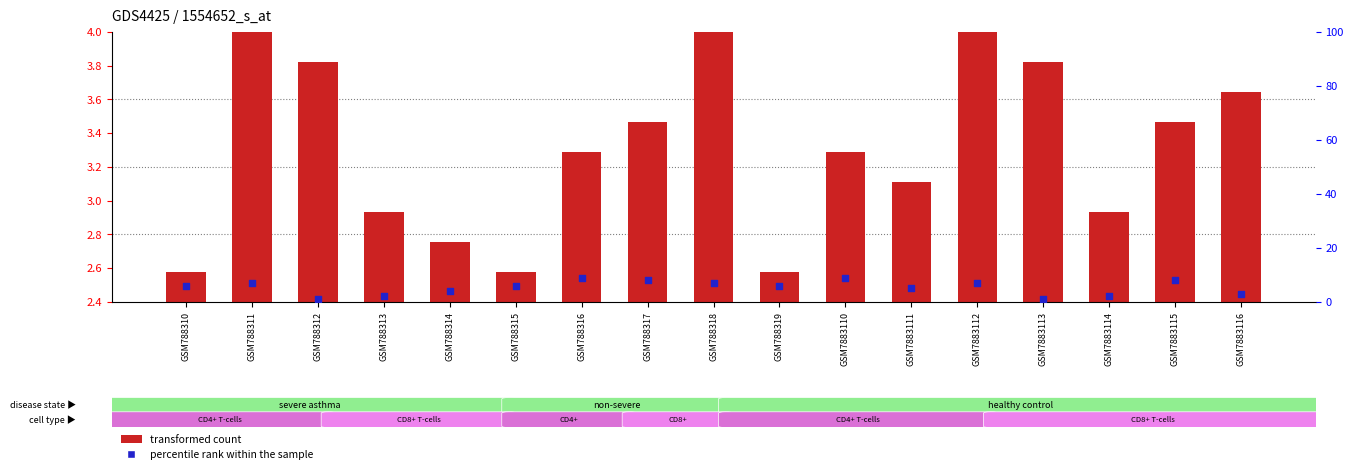

Which series reaches the maximum Y coordinate?

percentile rank within the sample